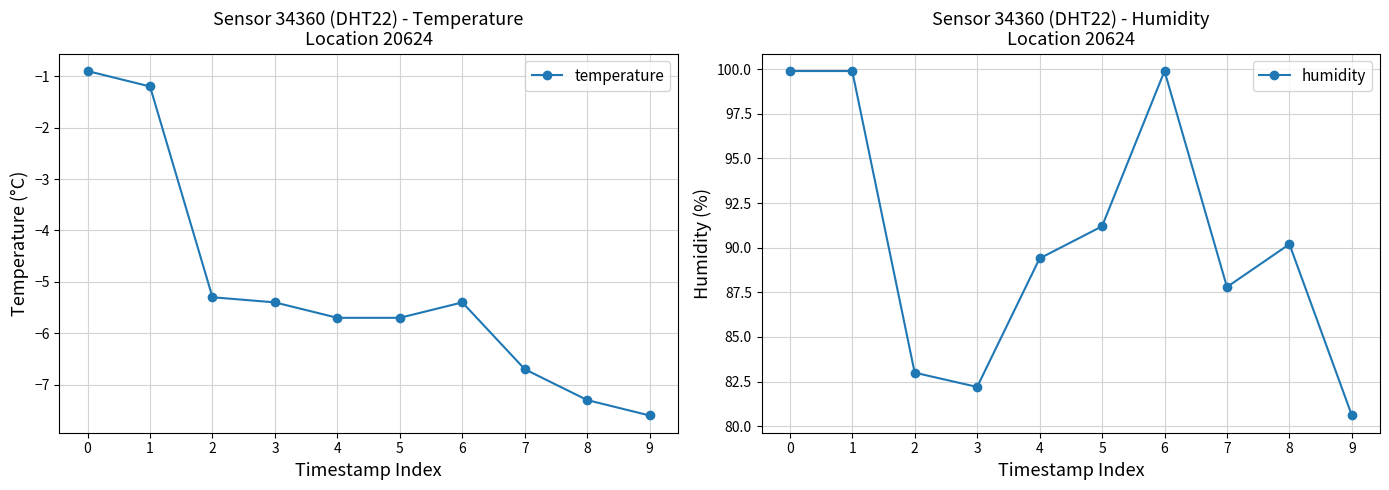

Which series changed the most between 8 and 9?

humidity